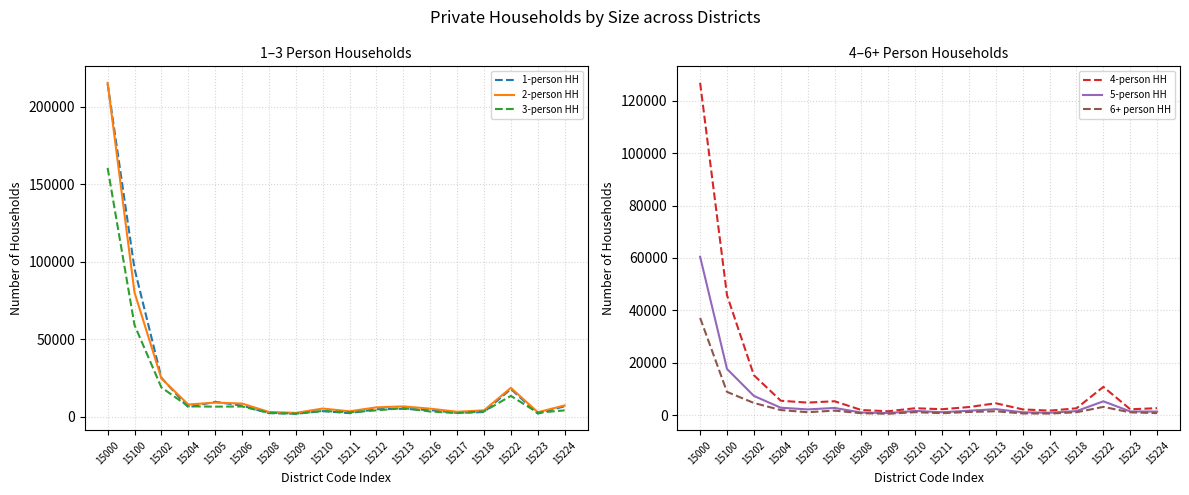

Where is the first local maximum for 2-person HH?

15205